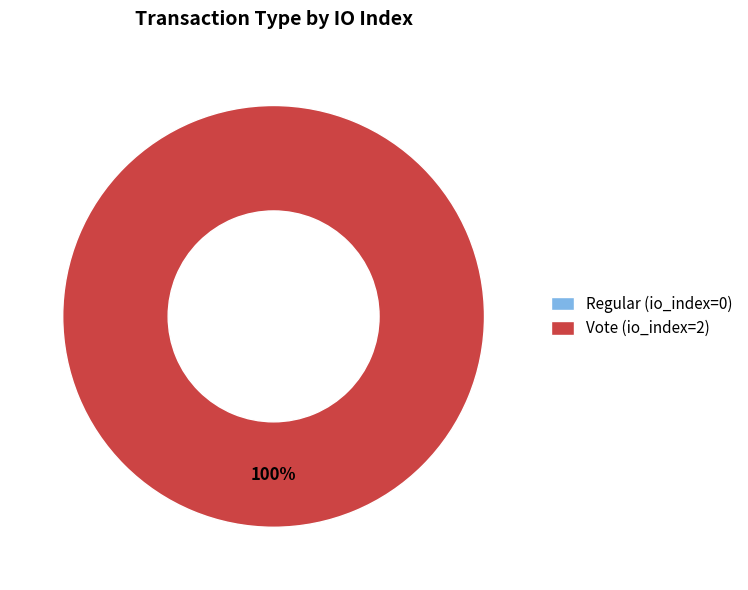

What is the majority slice?

Vote (io_index=2)